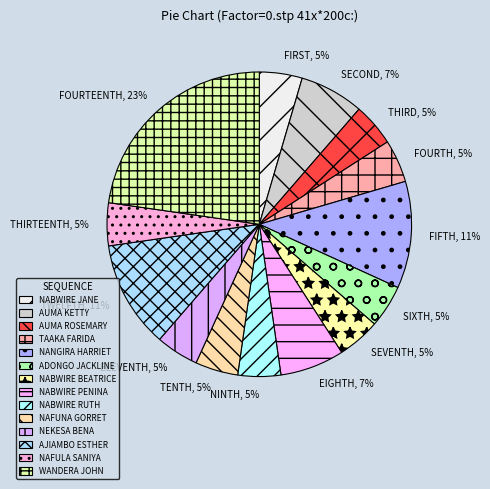

True or false: NABWIRE RUTH accounts for 5% of the total.

True